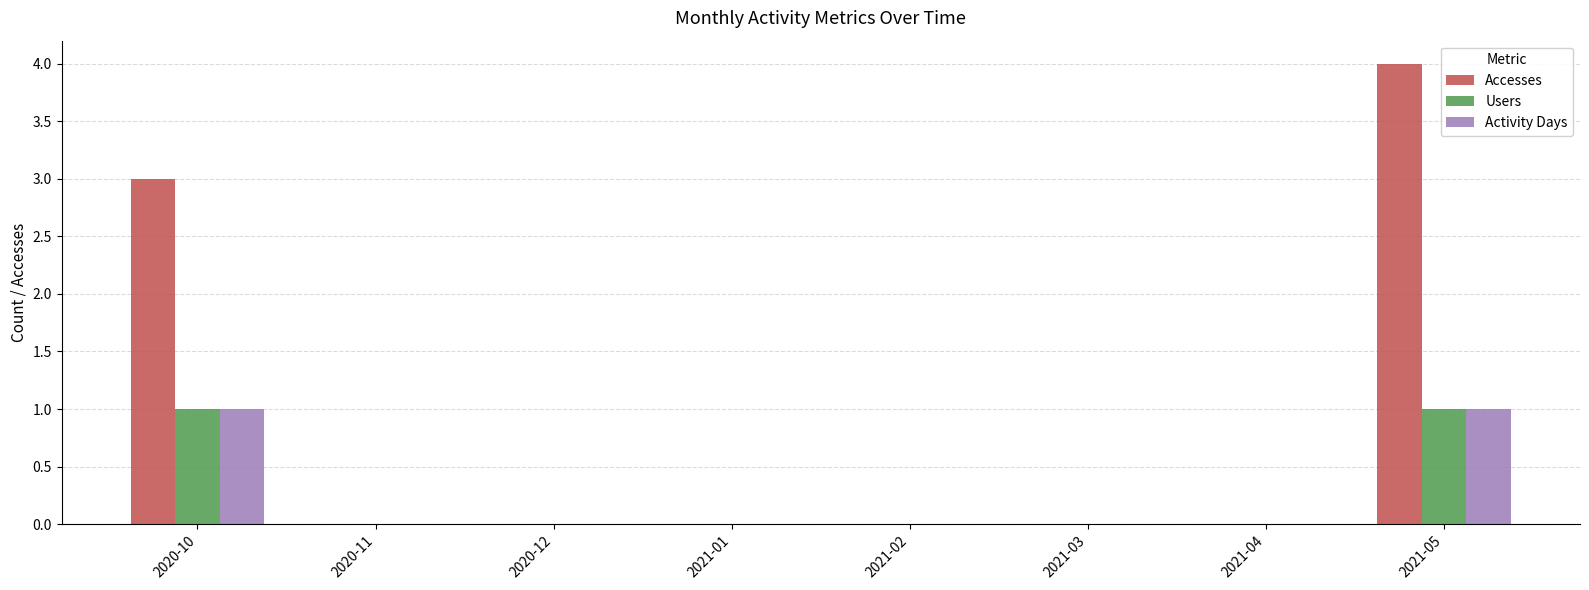

The value of Activity Days at 2021-04 is 0. True or false?

True